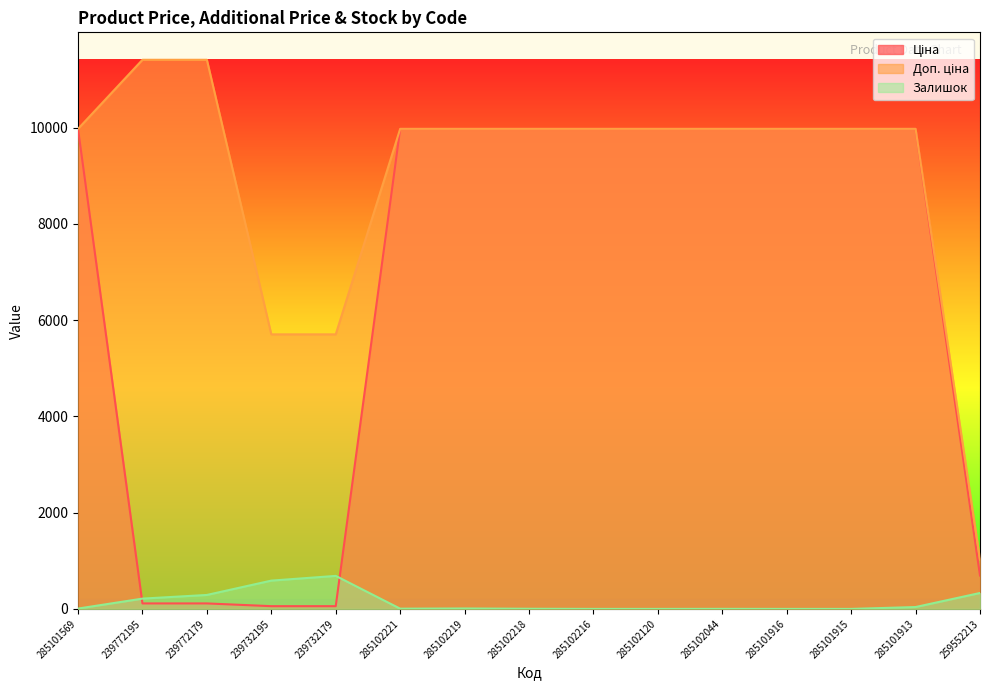

At which label does Доп. ціна first exceed 9974?

285101569